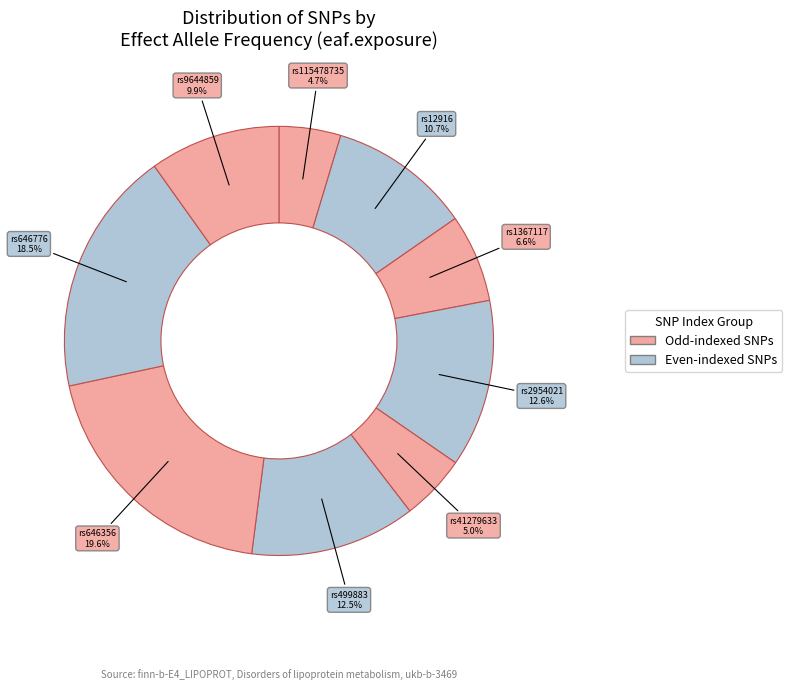

Count the number of slices in the pie.

9